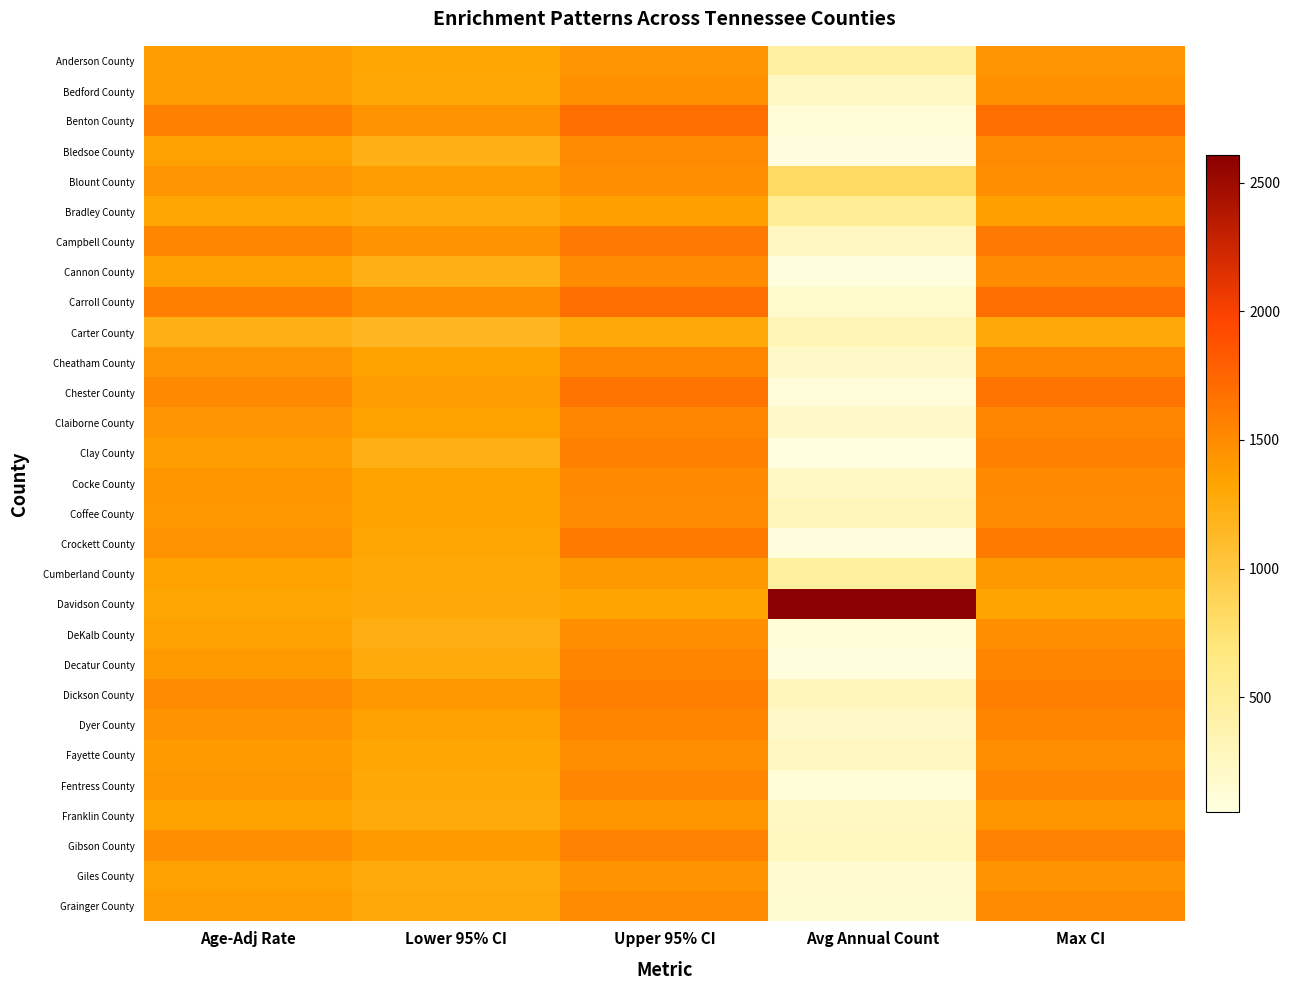

Reading right to left, extract all data points from this chart.

Anderson County: Max CI=1433.4	Avg Annual Count=450.0	Upper 95% CI=1433.4	Lower 95% CI=1317.2	Age-Adj Rate=1374.4
Bedford County: Max CI=1468.8	Avg Annual Count=231.0	Upper 95% CI=1468.8	Lower 95% CI=1305.2	Age-Adj Rate=1385.1
Benton County: Max CI=1698.9	Avg Annual Count=121.0	Upper 95% CI=1698.9	Lower 95% CI=1441.2	Age-Adj Rate=1566.1
Bledsoe County: Max CI=1490.7	Avg Annual Count=84.0	Upper 95% CI=1490.7	Lower 95% CI=1224.8	Age-Adj Rate=1352.8
Blount County: Max CI=1476.8	Avg Annual Count=812.0	Upper 95% CI=1476.8	Lower 95% CI=1387.2	Age-Adj Rate=1431.5
Bradley County: Max CI=1362.2	Avg Annual Count=523.0	Upper 95% CI=1362.2	Lower 95% CI=1260.3	Age-Adj Rate=1310.5
Campbell County: Max CI=1617.5	Avg Annual Count=265.0	Upper 95% CI=1617.5	Lower 95% CI=1449.5	Age-Adj Rate=1531.8
Cannon County: Max CI=1496.8	Avg Annual Count=78.0	Upper 95% CI=1496.8	Lower 95% CI=1222.3	Age-Adj Rate=1354.3
Carroll County: Max CI=1687.7	Avg Annual Count=188.0	Upper 95% CI=1687.7	Lower 95% CI=1481.5	Age-Adj Rate=1582.0
Carter County: Max CI=1284.4	Avg Annual Count=318.0	Upper 95% CI=1284.4	Lower 95% CI=1162.0	Age-Adj Rate=1222.0
Cheatham County: Max CI=1528.6	Avg Annual Count=206.0	Upper 95% CI=1528.6	Lower 95% CI=1344.1	Age-Adj Rate=1434.1
Chester County: Max CI=1651.8	Avg Annual Count=97.0	Upper 95% CI=1651.8	Lower 95% CI=1377.5	Age-Adj Rate=1509.9
Claiborne County: Max CI=1531.8	Avg Annual Count=196.0	Upper 95% CI=1531.8	Lower 95% CI=1346.9	Age-Adj Rate=1437.1
Clay County: Max CI=1567.9	Avg Annual Count=53.0	Upper 95% CI=1567.9	Lower 95% CI=1220.9	Age-Adj Rate=1386.3
Cocke County: Max CI=1509.9	Avg Annual Count=230.0	Upper 95% CI=1509.9	Lower 95% CI=1340.2	Age-Adj Rate=1423.2
Coffee County: Max CI=1494.1	Avg Annual Count=299.0	Upper 95% CI=1494.1	Lower 95% CI=1347.9	Age-Adj Rate=1419.6
Crockett County: Max CI=1602.1	Avg Annual Count=83.0	Upper 95% CI=1602.1	Lower 95% CI=1315.3	Age-Adj Rate=1453.4
Cumberland County: Max CI=1405.5	Avg Annual Count=471.0	Upper 95% CI=1405.5	Lower 95% CI=1290.6	Age-Adj Rate=1347.1
Davidson County: Max CI=1336.0	Avg Annual Count=2607.0	Upper 95% CI=1336.0	Lower 95% CI=1289.6	Age-Adj Rate=1312.6
DeKalb County: Max CI=1474.2	Avg Annual Count=112.0	Upper 95% CI=1474.2	Lower 95% CI=1243.4	Age-Adj Rate=1355.1
Decatur County: Max CI=1545.7	Avg Annual Count=79.0	Upper 95% CI=1545.7	Lower 95% CI=1260.8	Age-Adj Rate=1397.8
Dickson County: Max CI=1574.1	Avg Annual Count=290.0	Upper 95% CI=1574.1	Lower 95% CI=1416.6	Age-Adj Rate=1493.8
Dyer County: Max CI=1540.9	Avg Annual Count=205.0	Upper 95% CI=1540.9	Lower 95% CI=1359.9	Age-Adj Rate=1448.3
Fayette County: Max CI=1472.1	Avg Annual Count=265.0	Upper 95% CI=1472.1	Lower 95% CI=1317.7	Age-Adj Rate=1393.3
Fentress County: Max CI=1536.7	Avg Annual Count=118.0	Upper 95% CI=1536.7	Lower 95% CI=1299.4	Age-Adj Rate=1414.2
Franklin County: Max CI=1426.8	Avg Annual Count=240.0	Upper 95% CI=1426.8	Lower 95% CI=1270.5	Age-Adj Rate=1346.9
Gibson County: Max CI=1552.2	Avg Annual Count=280.0	Upper 95% CI=1552.2	Lower 95% CI=1395.4	Age-Adj Rate=1472.2
Giles County: Max CI=1447.0	Avg Annual Count=172.0	Upper 95% CI=1447.0	Lower 95% CI=1262.3	Age-Adj Rate=1352.3
Grainger County: Max CI=1495.2	Avg Annual Count=144.0	Upper 95% CI=1495.2	Lower 95% CI=1285.9	Age-Adj Rate=1387.5